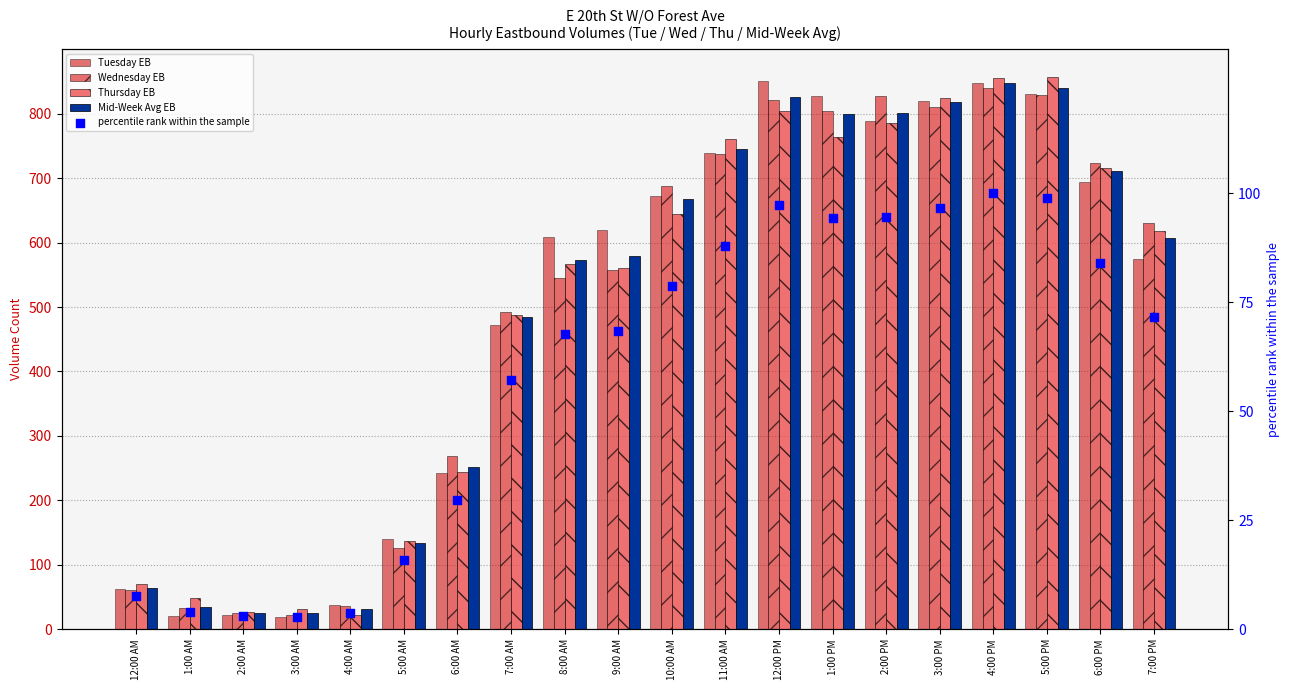

At how many categories does at least one series exceed 694?

8